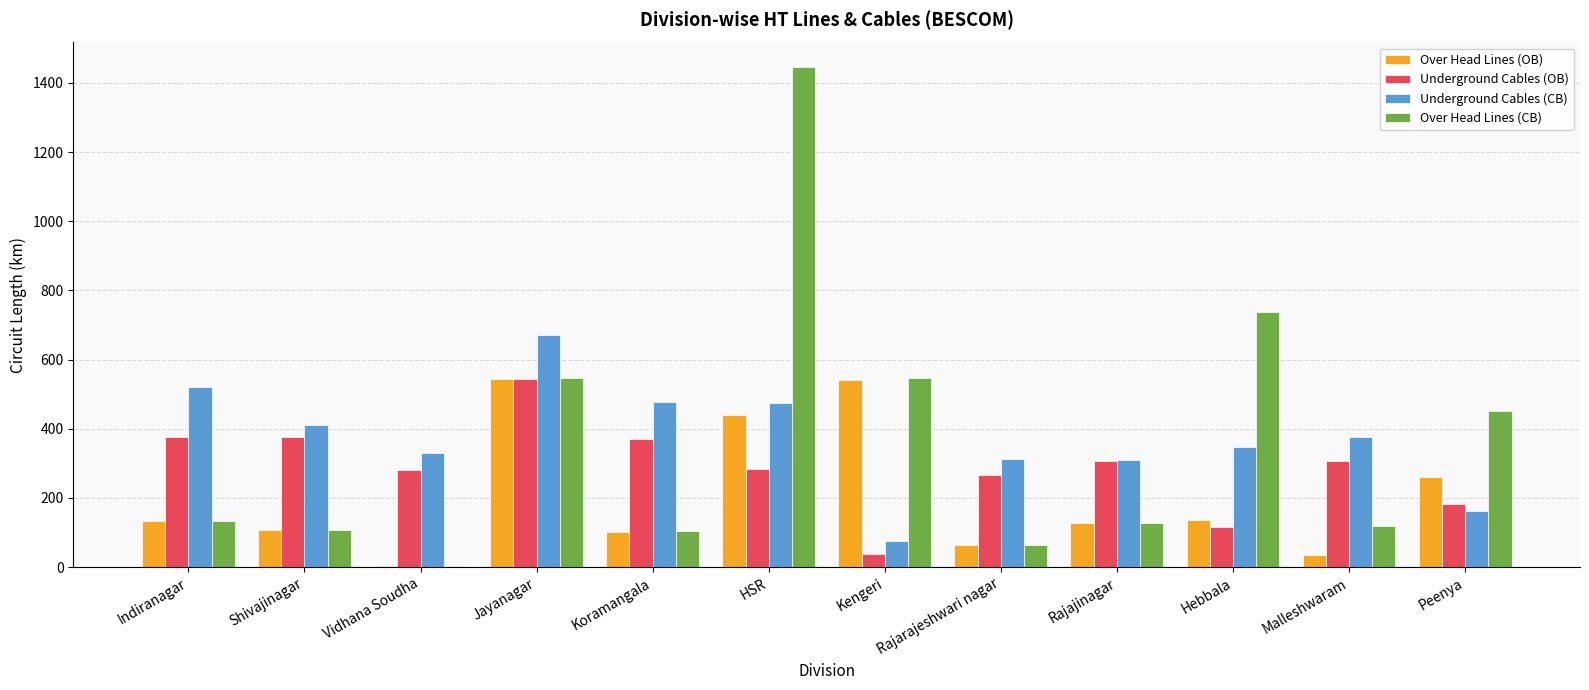

Is the value of Underground Cables (OB) at Kengeri greater than the value of Over Head Lines (CB) at Indiranagar?

No